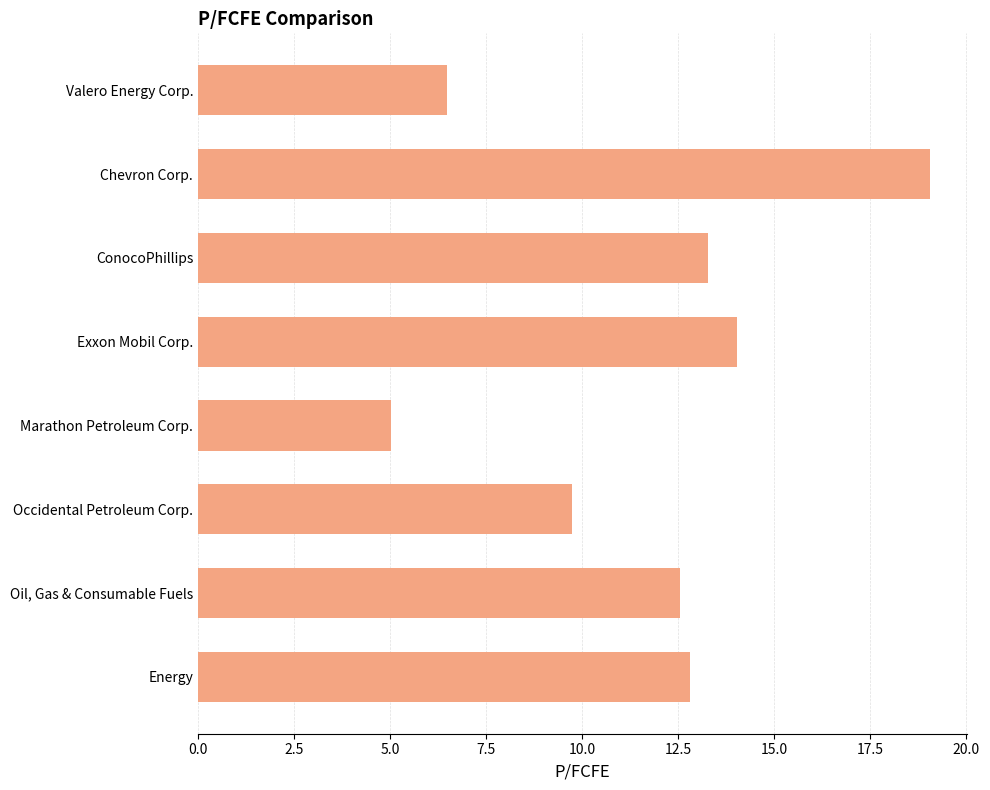

What is the greatest value displayed?

19.1